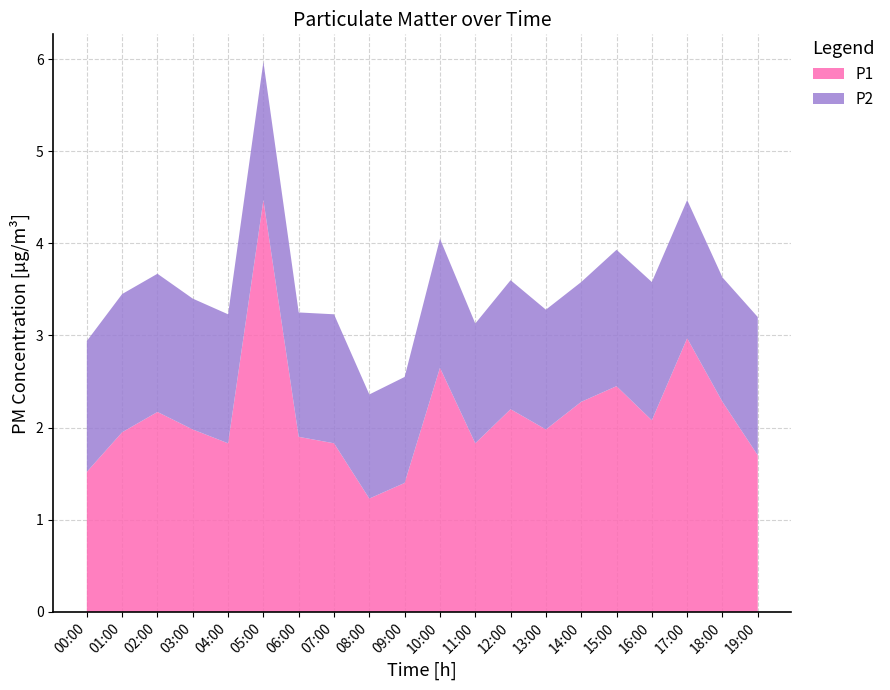

Reading left to right, extract all data points from this chart.

P1: 1.5	1.9	2.2	2.0	1.8	4.5	1.9	1.8	1.2	1.4	2.6	1.8	2.2	2.0	2.3	2.5	2.1	3.0	2.3	1.7
P2: 1.4	1.5	1.5	1.4	1.4	1.5	1.4	1.4	1.1	1.1	1.4	1.3	1.4	1.3	1.3	1.5	1.5	1.5	1.4	1.5